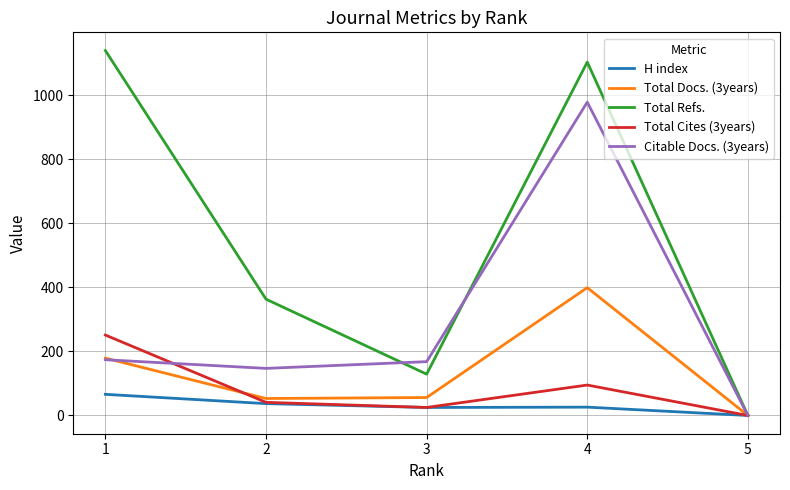

Which series has the largest total across all categories?

Total Refs.